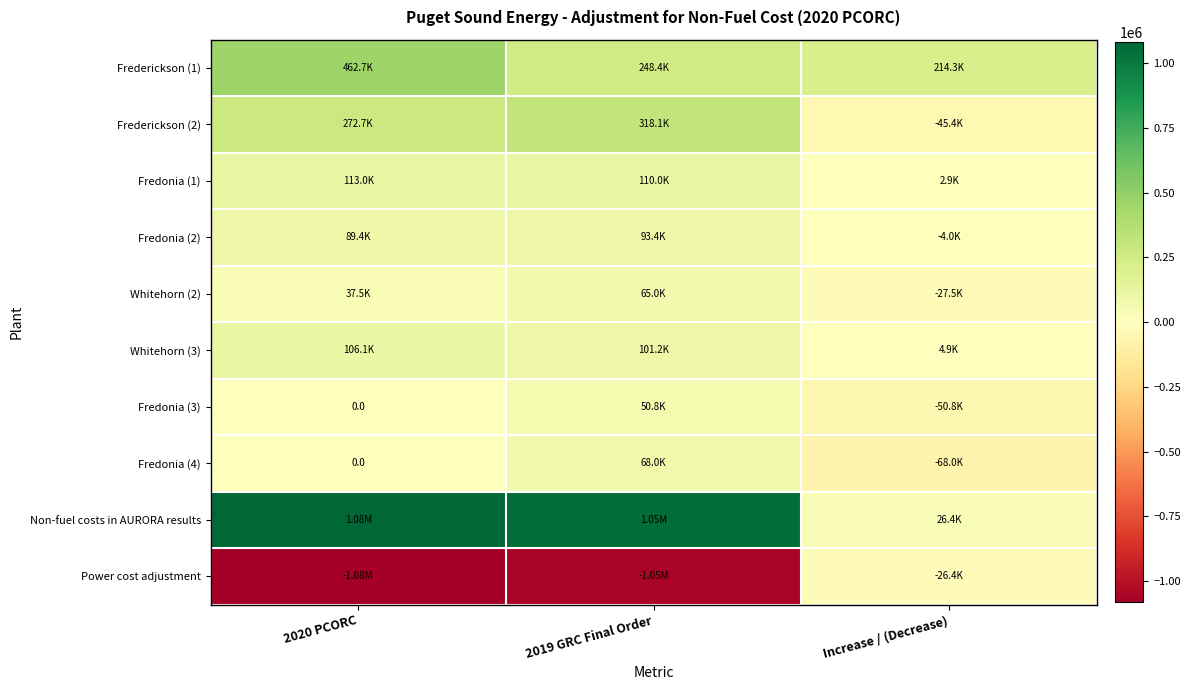

What is the difference between the maximum and minimum values in the Whitehorn (2) series?

92448.0